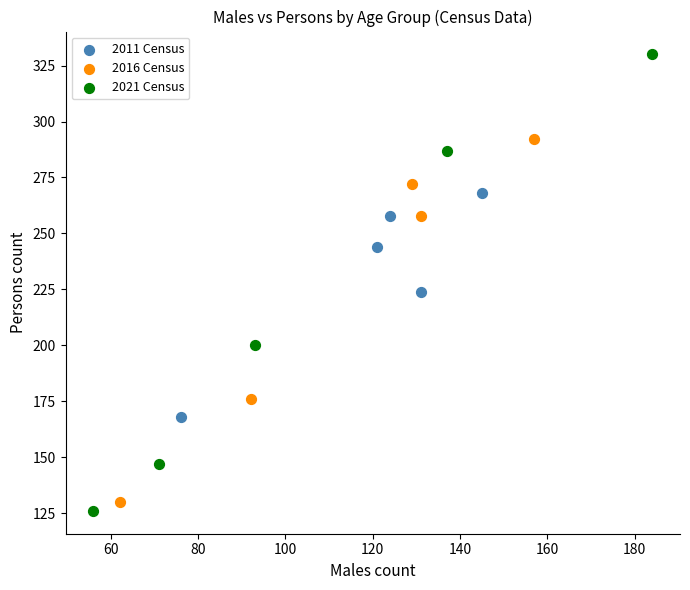

Which series contains the lowest Y value?

2021 Census